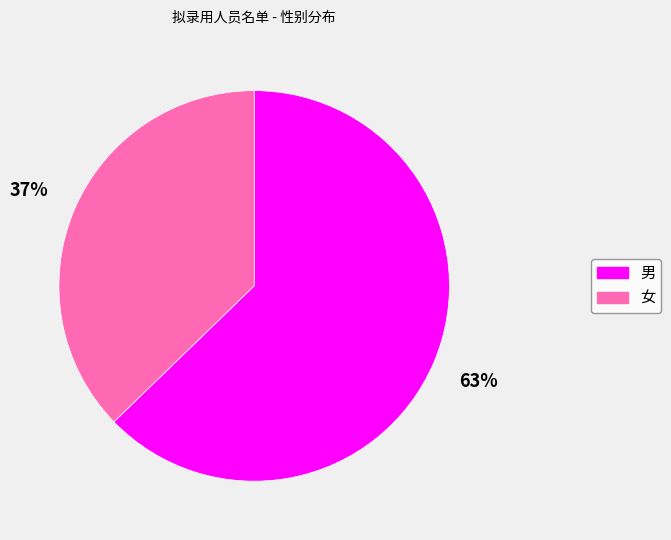

Which slice represents more than half of the pie?

男